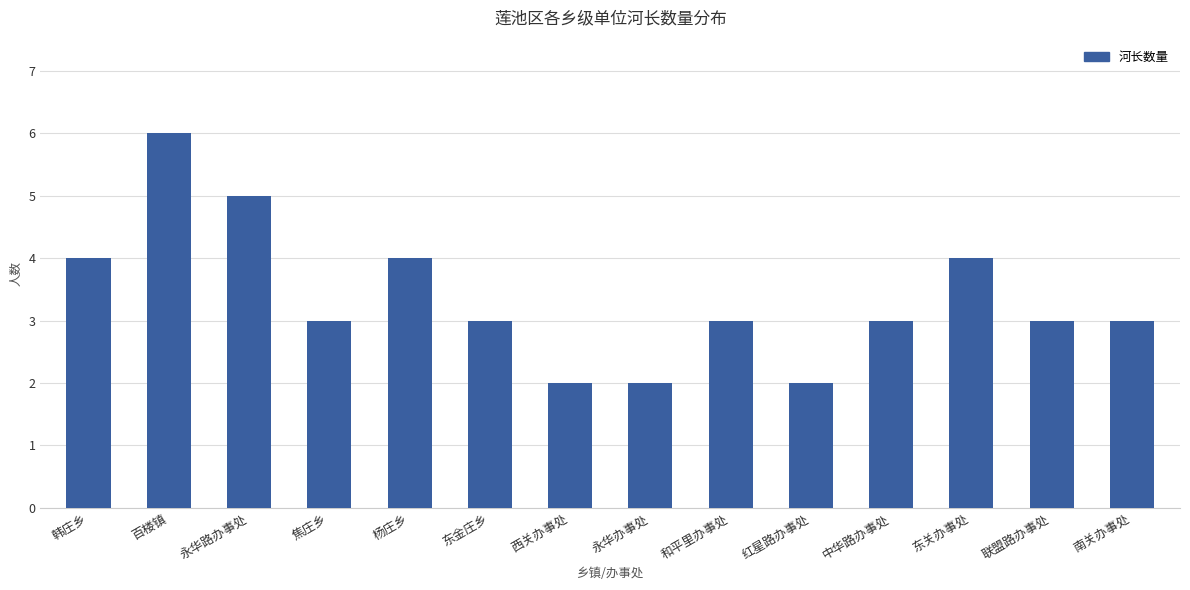

What is the approximate value at 南关办事处?

3